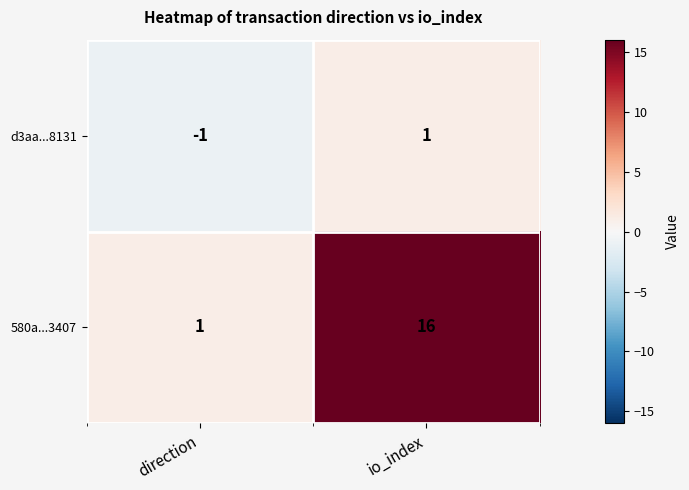

Reading left to right, list all the values displayed in this chart.

d3aa...8131: -1	1
580a...3407: 1	16